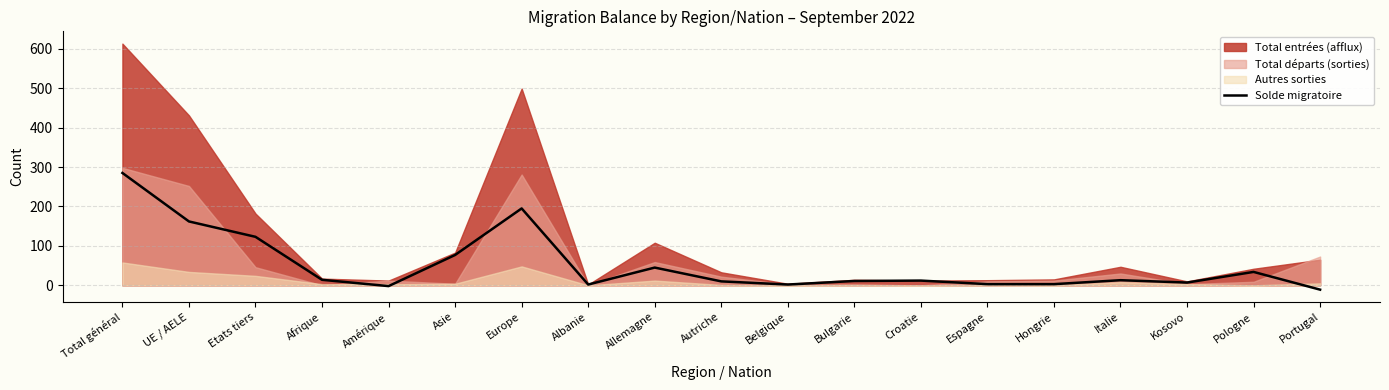

Reading right to left, what are all the values shown in this chart?

-11	34	7	13	3	3	12	11	2	10	45	2	195	77	-2	14	123	162	285